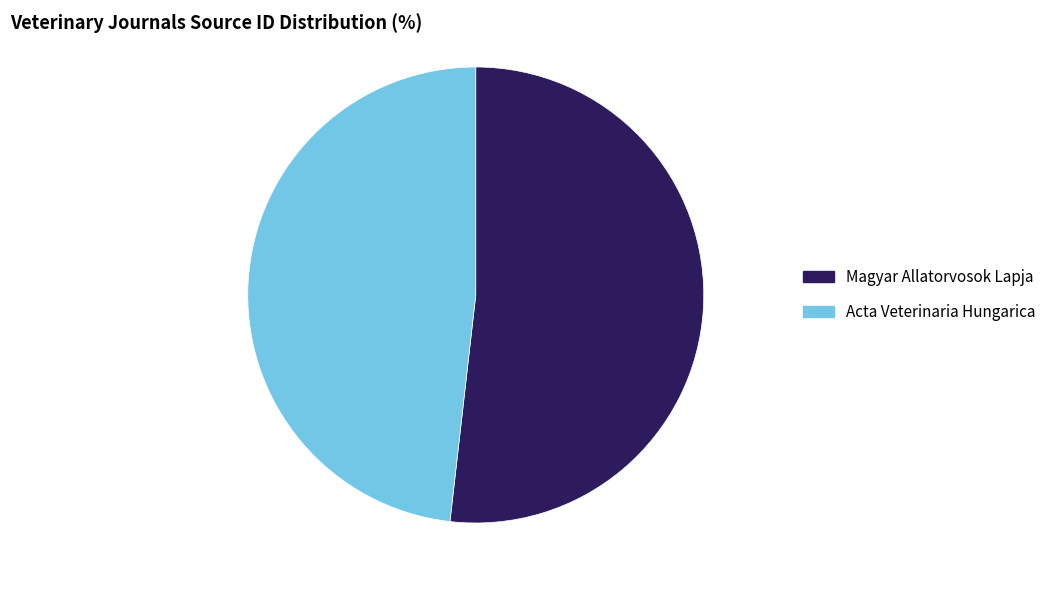

Which slice represents more than half of the pie?

Magyar Allatorvosok Lapja